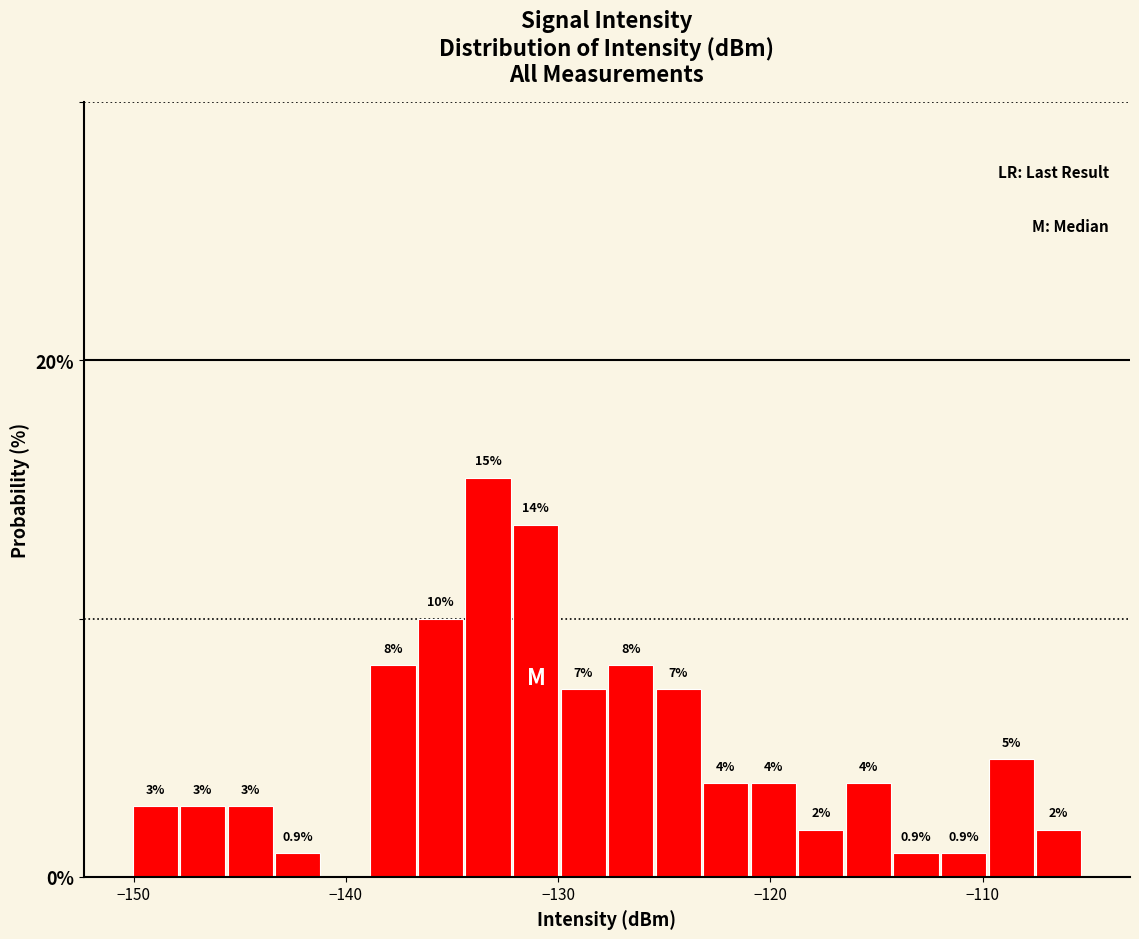

Around what value on the x-axis is the tallest bar? Give the approximate position of its centre, as read against the axis.

-133